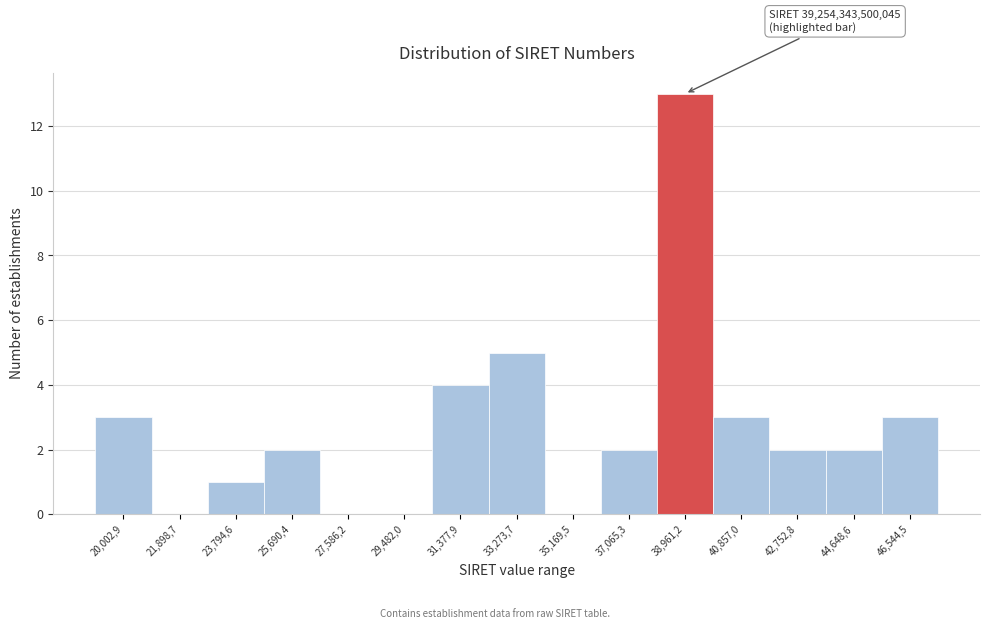

Reading left to right, transcribe all the data shown in this chart.

20,002,9=3	21,898,7=0	23,794,6=1	25,690,4=2	27,586,2=0	29,482,0=0	31,377,9=4	33,273,7=5	35,169,5=0	37,065,3=2	38,961,2=13	40,857,0=3	42,752,8=2	44,648,6=2	46,544,5=3